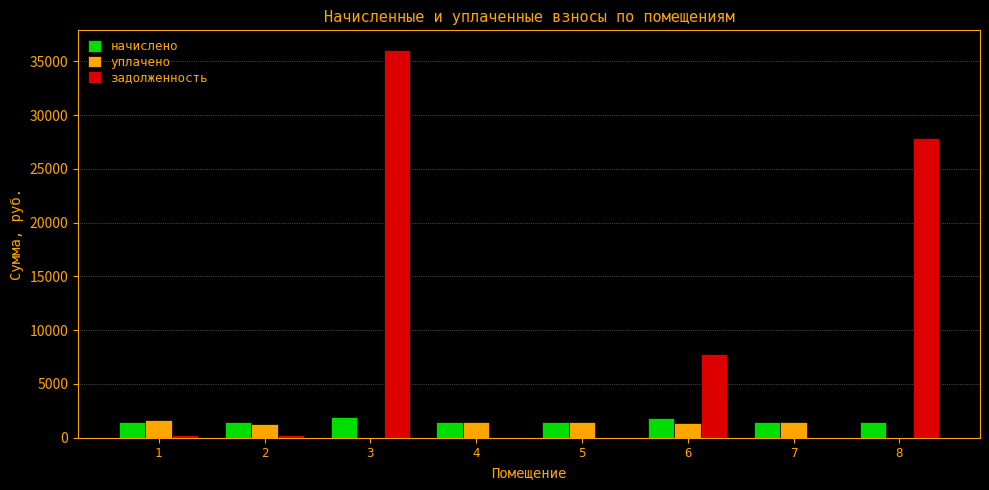

Is it true that уплачено equals 1440.5 at 4?

True